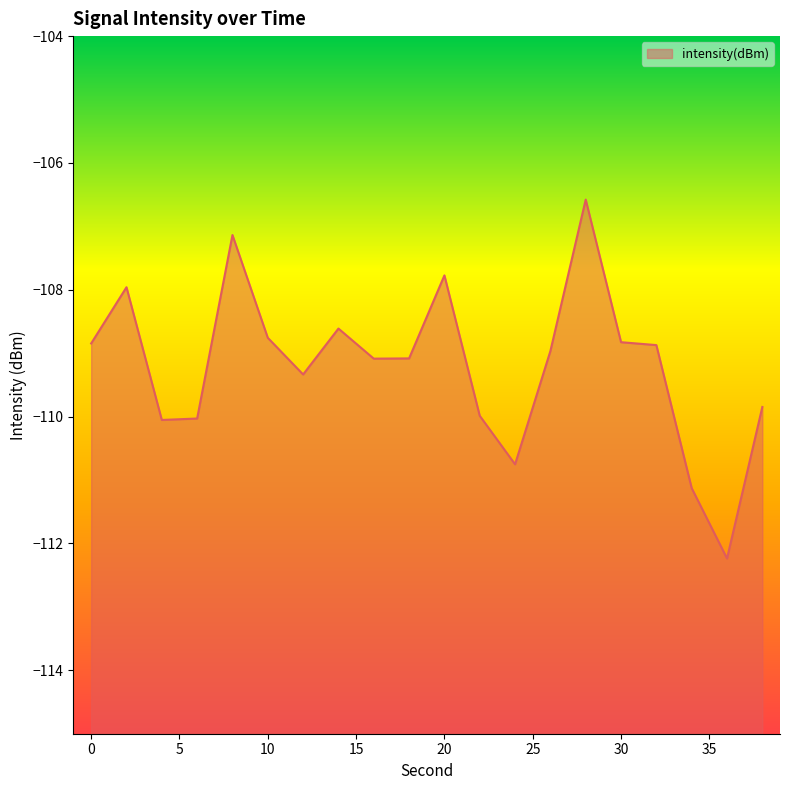

What is the maximum value shown in the chart?

-106.6